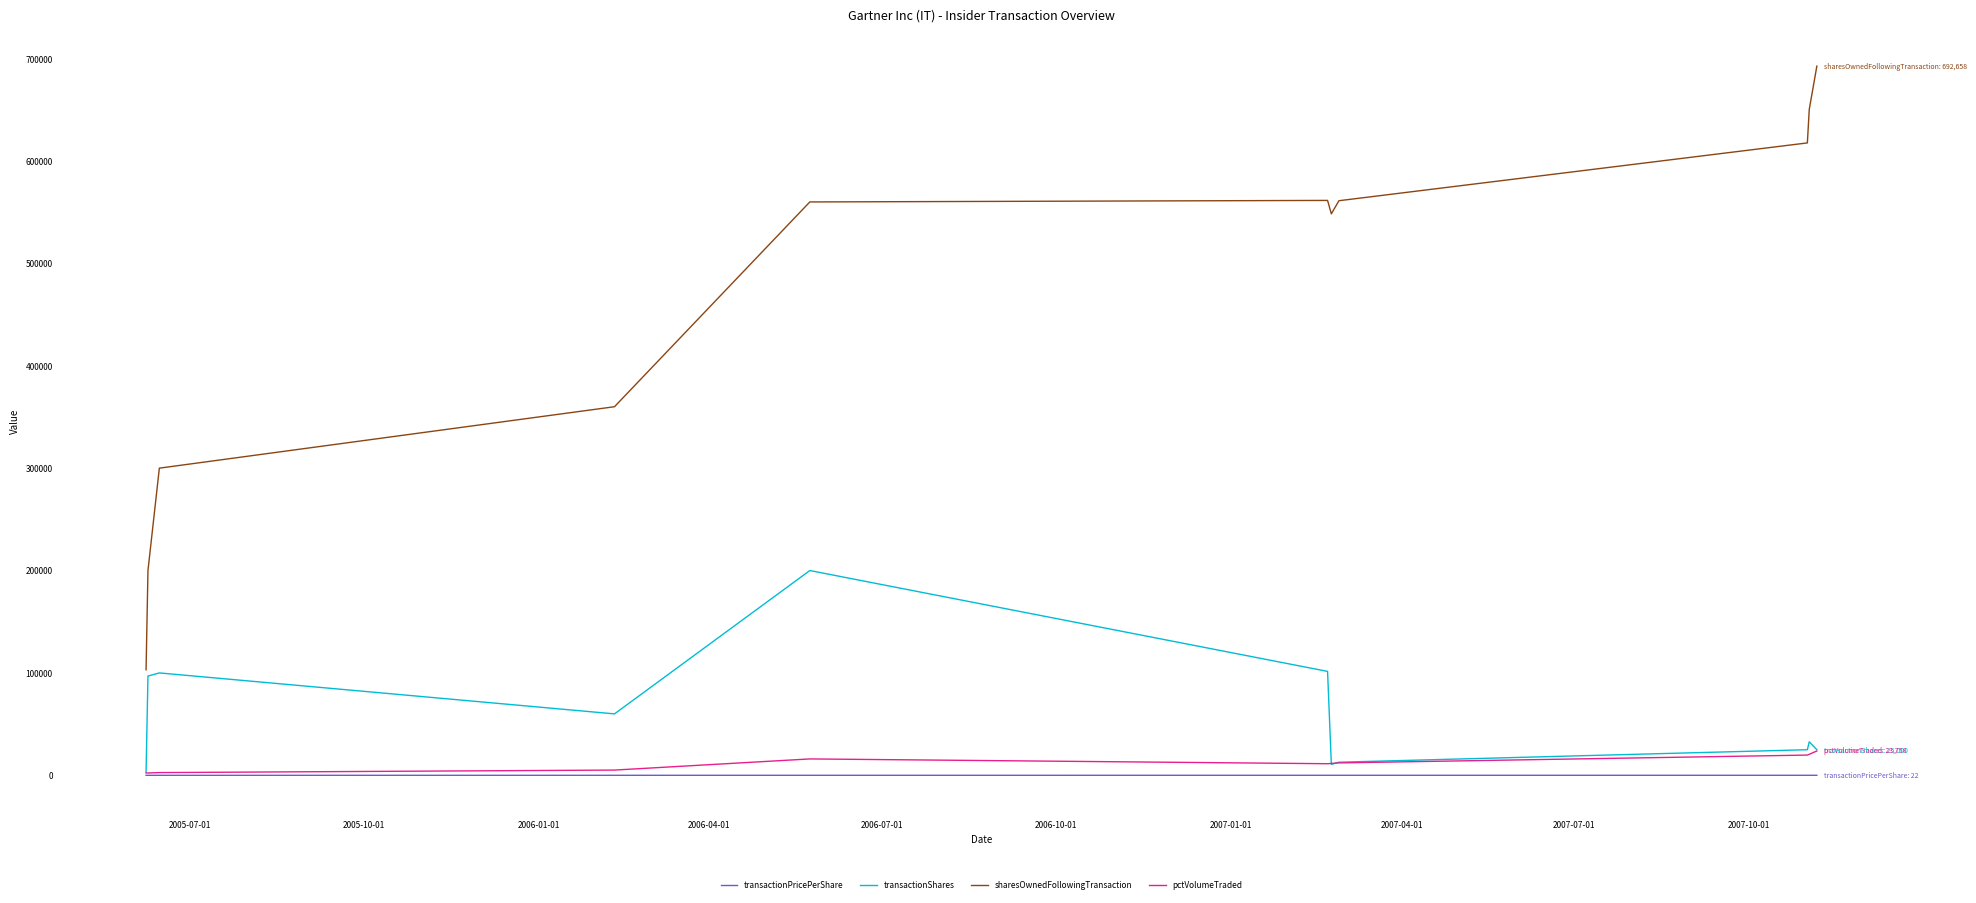

True or false: sharesOwnedFollowingTransaction and transactionShares intersect in this chart.

False